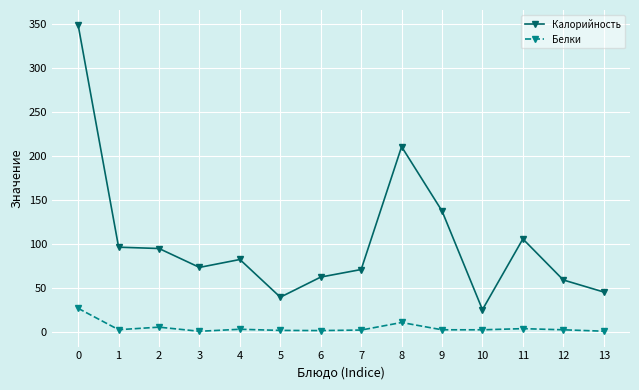

True or false: Белки and Калорийность cross at least once.

False